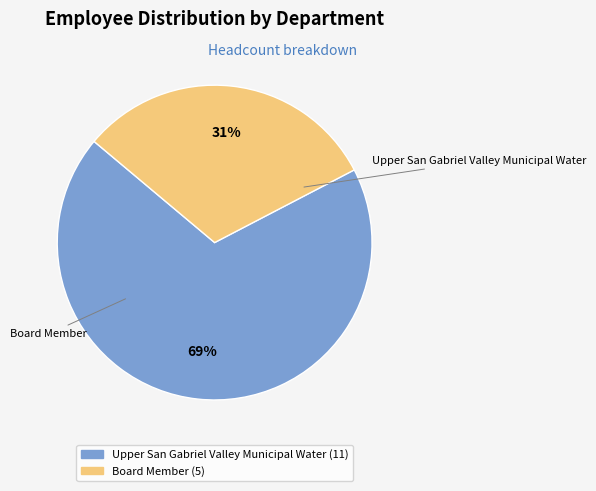

To the nearest percent, what percentage of the pie is Upper San Gabriel Valley Municipal Water?

69%